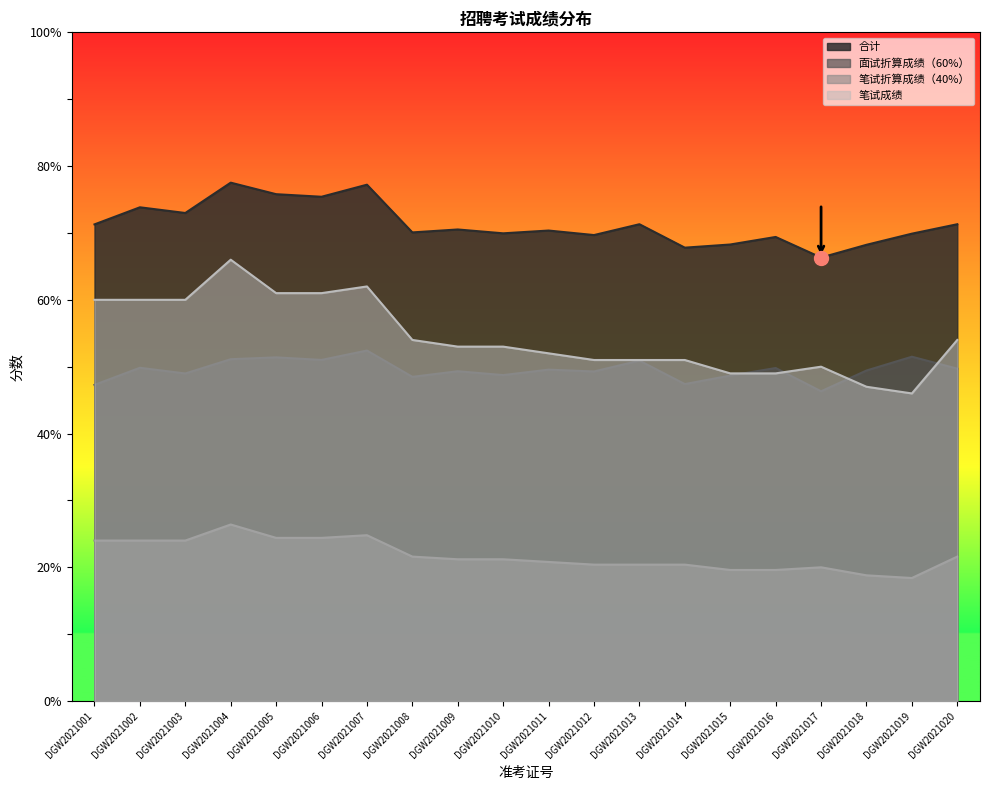

What is the approximate value of 合计 at DGW2021016?

69.4